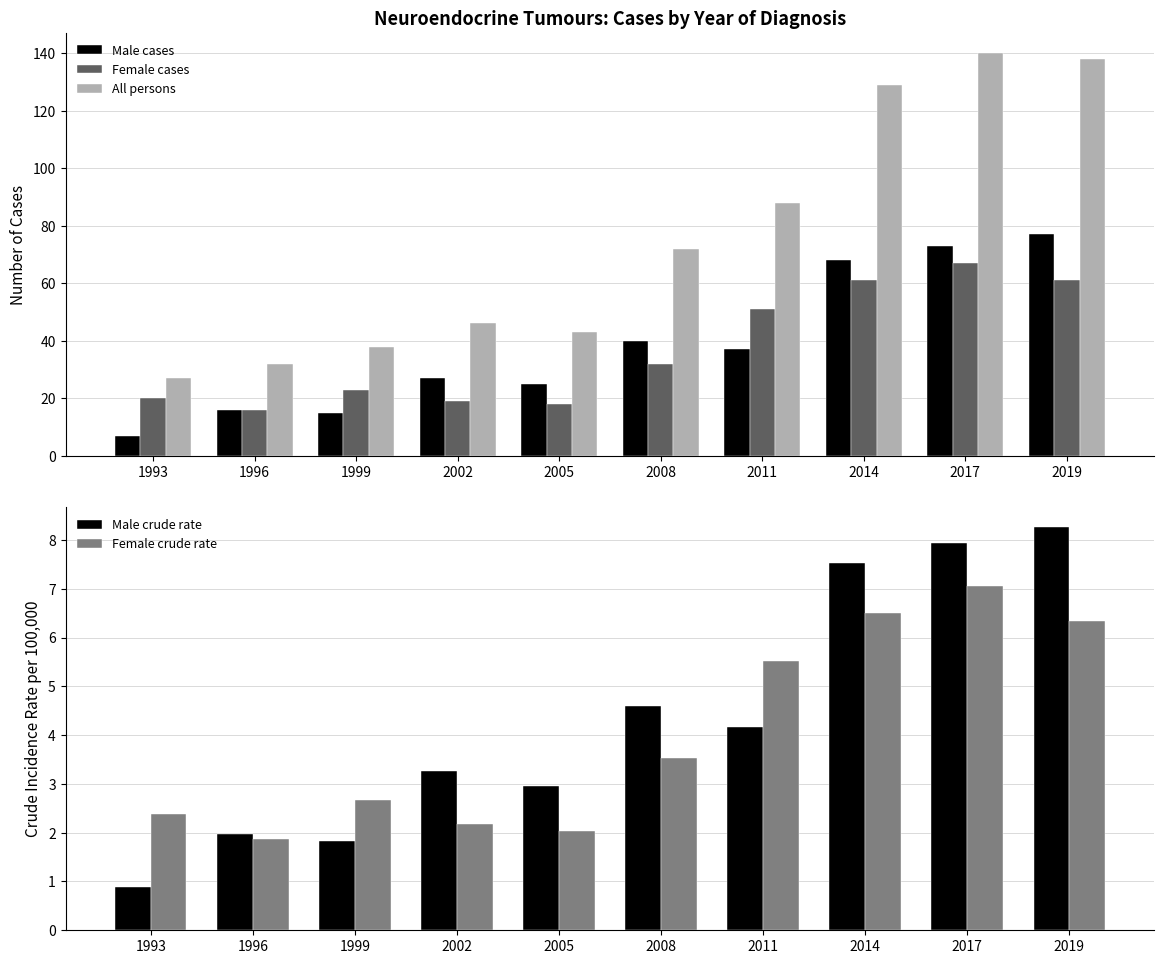

Reading left to right, list all the values displayed in this chart.

Male cases: 7.0	16.0	15.0	27.0	25.0	40.0	37.0	68.0	73.0	77.0
Female cases: 20.0	16.0	23.0	19.0	18.0	32.0	51.0	61.0	67.0	61.0
All persons: 27.0	32.0	38.0	46.0	43.0	72.0	88.0	129.0	140.0	138.0
Male crude rate: 0.9	2.0	1.8	3.3	3.0	4.6	4.2	7.5	7.9	8.3
Female crude rate: 2.4	1.9	2.7	2.2	2.0	3.5	5.5	6.5	7.0	6.3